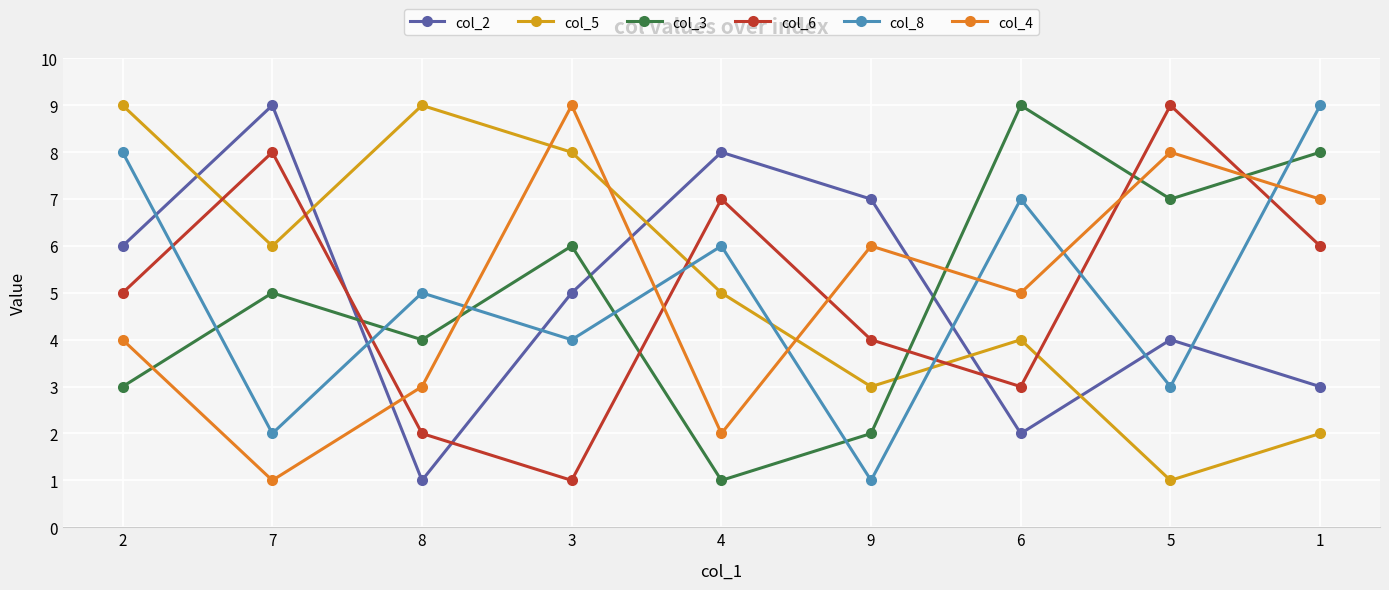

Is it true that col_5 equals 3 at 9?

True